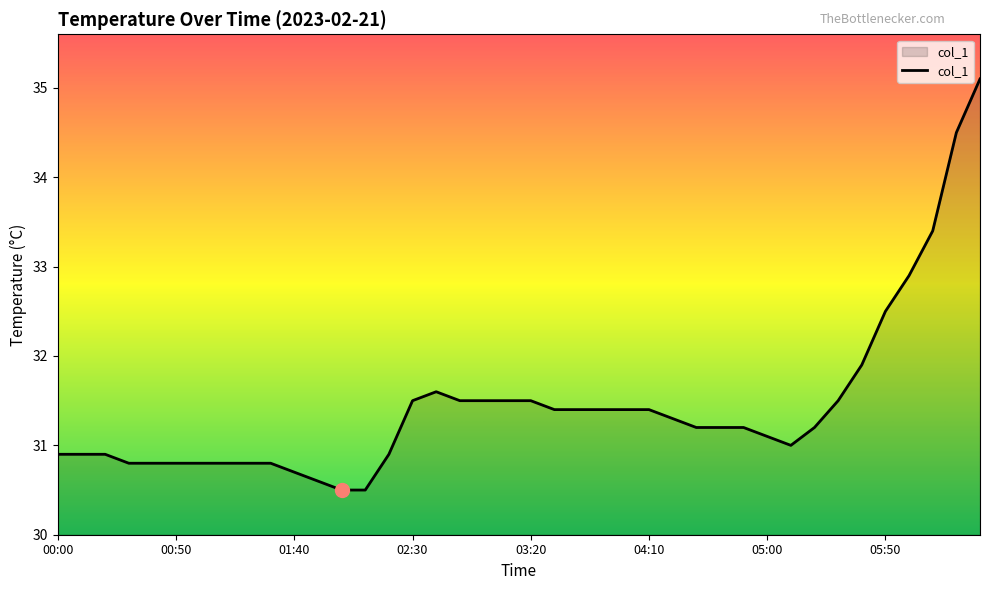

What is the difference between the maximum and minimum values?

4.6